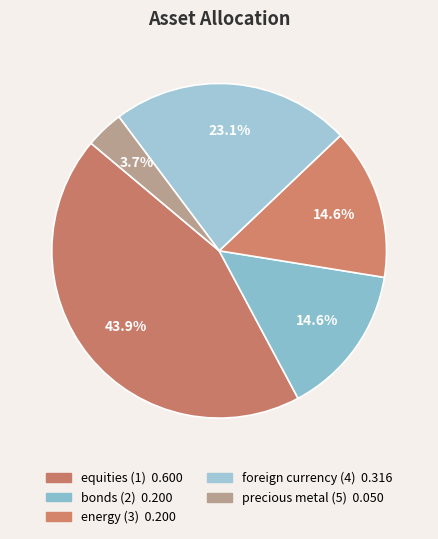

To the nearest percent, what is the difference between the largest and smallest slice percentages?

40%